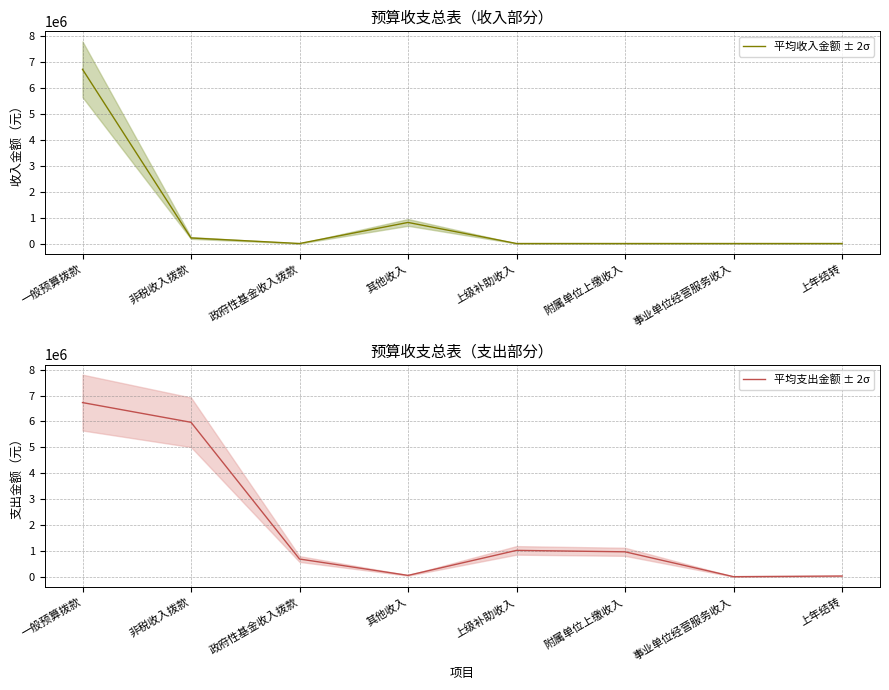

How many times do 平均支出金额 ± 2σ and 平均收入金额 ± 2σ cross each other?

2